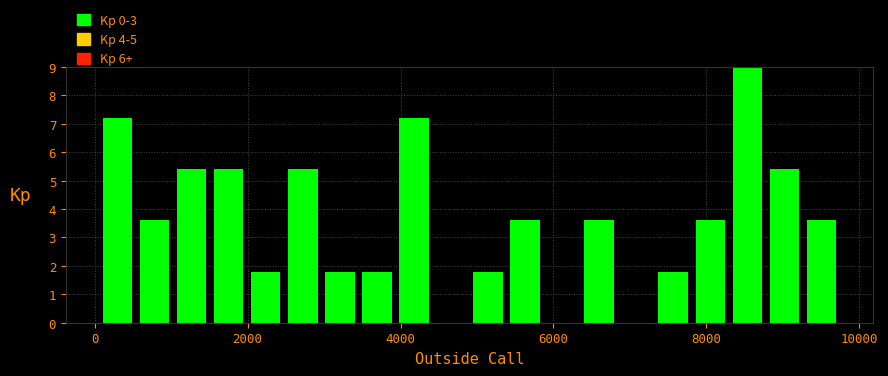

Around what value on the x-axis is the tallest bar? Give the approximate position of its centre, as read against the axis.

8600